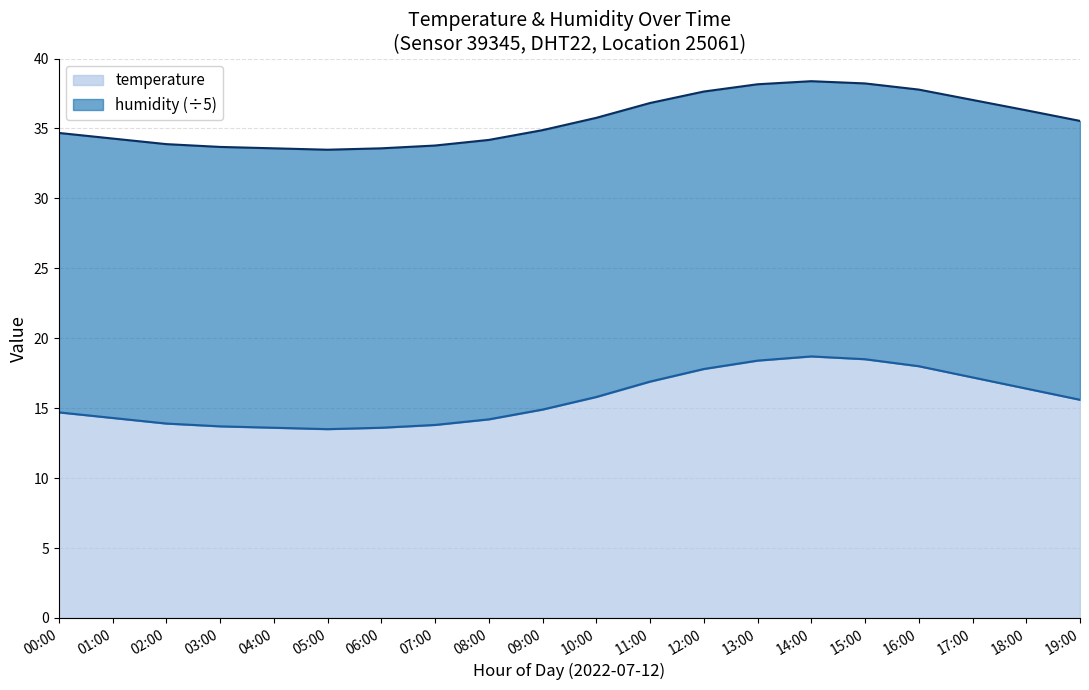

Which category has the highest value across all series?

14:00